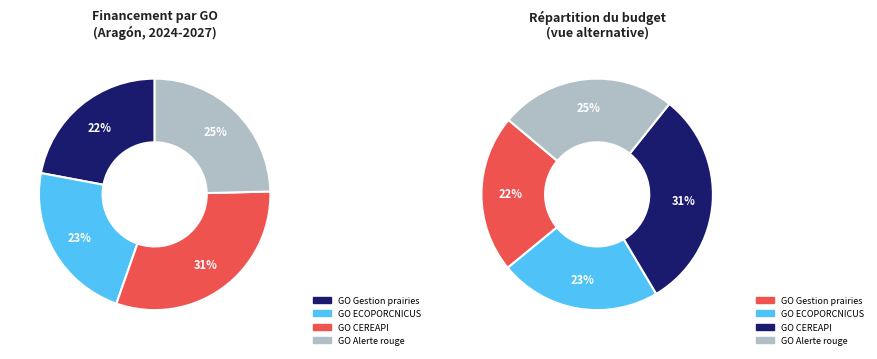

Rank the categories by value from highest to lowest.

GO CEREAPI, GO Alerte rouge, GO ECOPORCNICUS, GO Gestion prairies